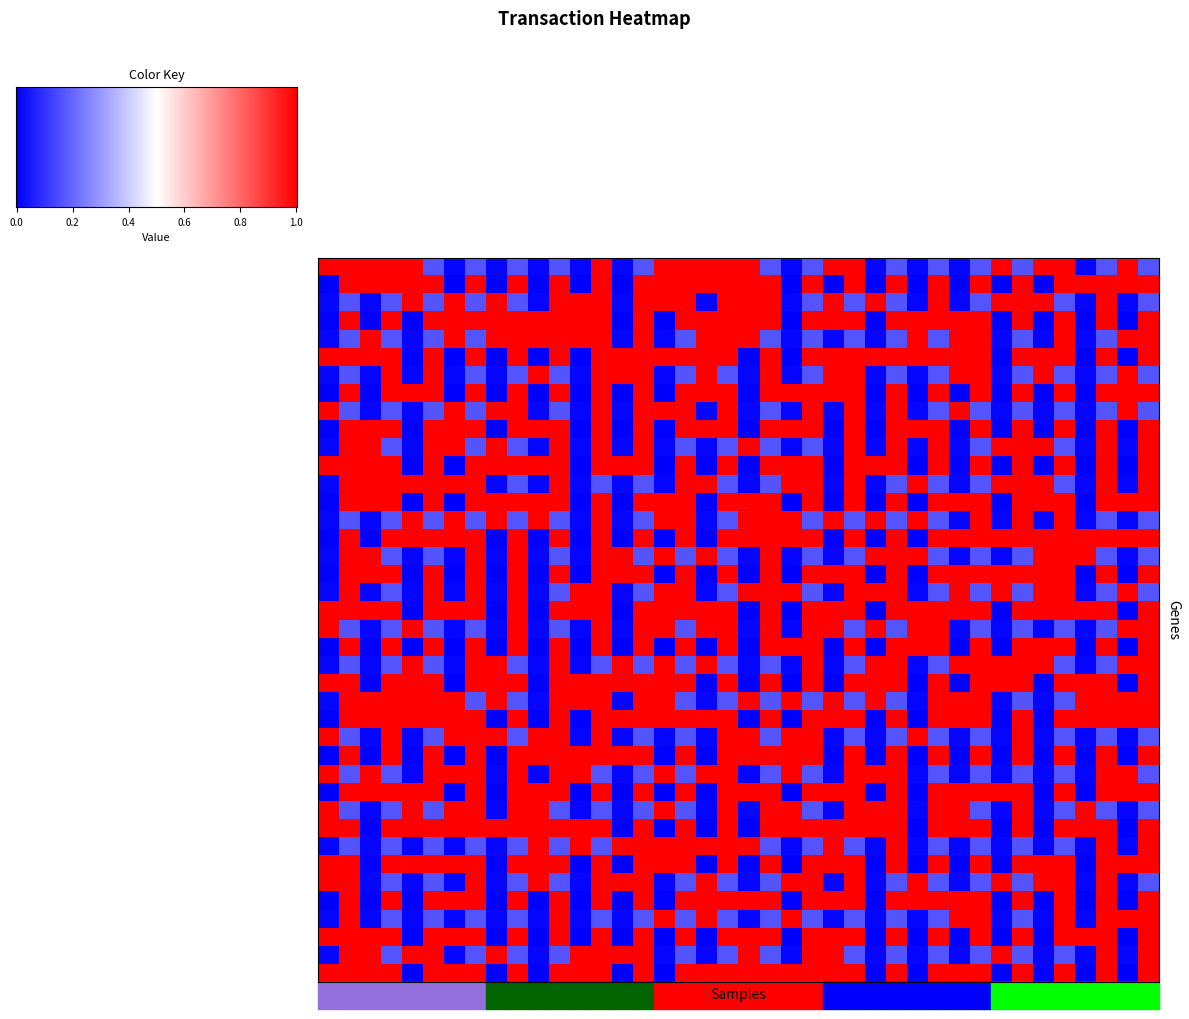

At how many categories does at least one series exceed 0?

40